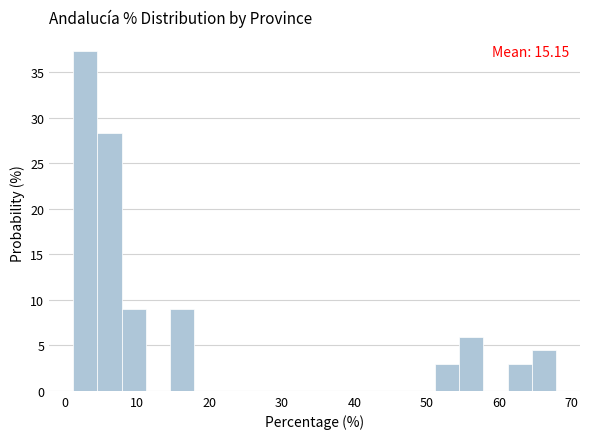

Read against the x-axis, roughly where is the centre of the tallest bar?

3